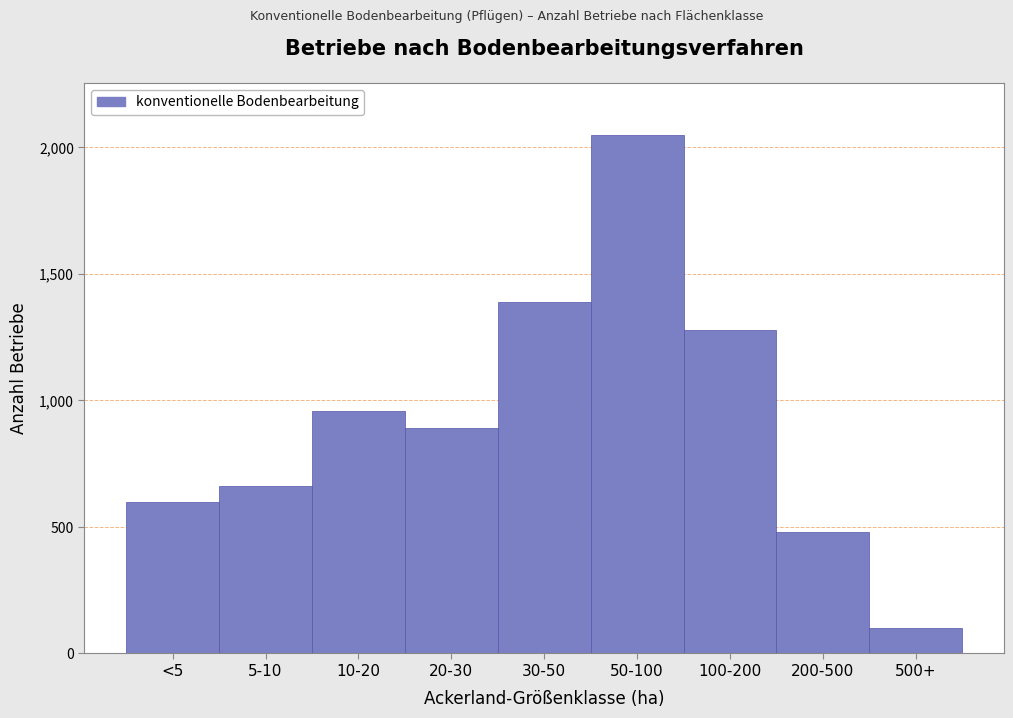

Reading right to left, transcribe all the data shown in this chart.

100	480	1280	2050	1390	890	960	660	600